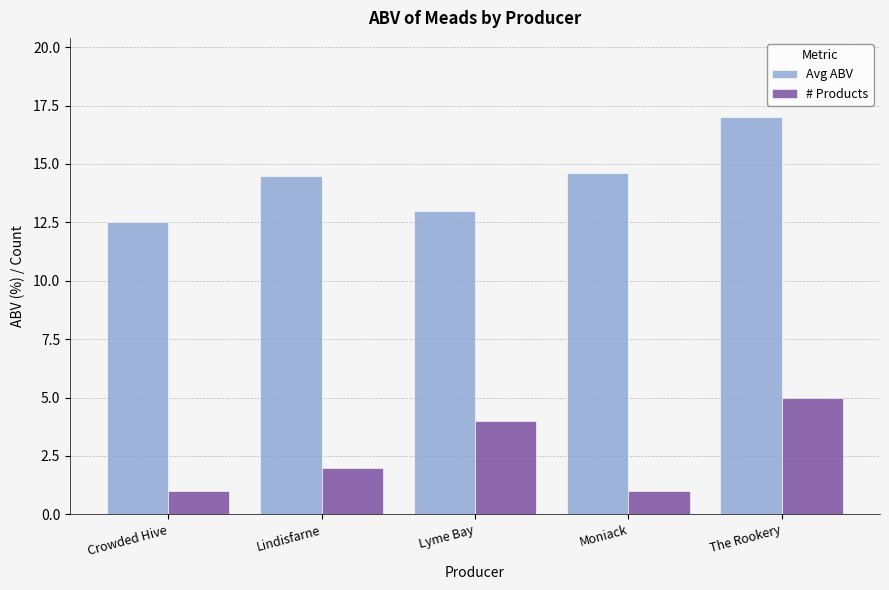

What is the value of the # Products bar at the 1st from the left?

1.0